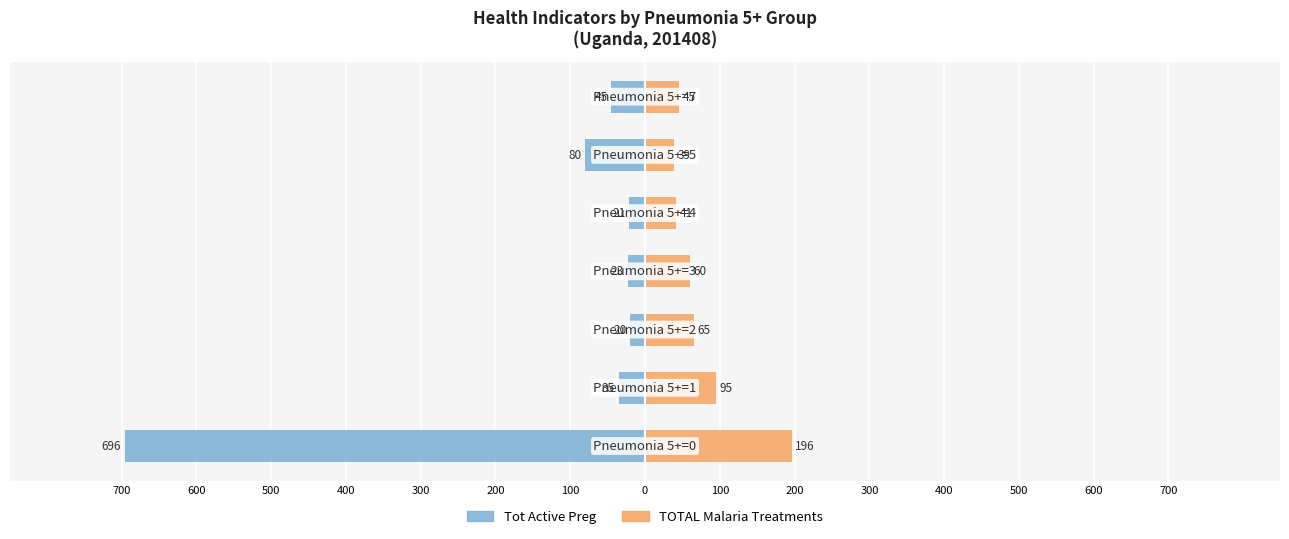

Is it true that TOTAL Malaria Treatments equals 95 at 200?

True